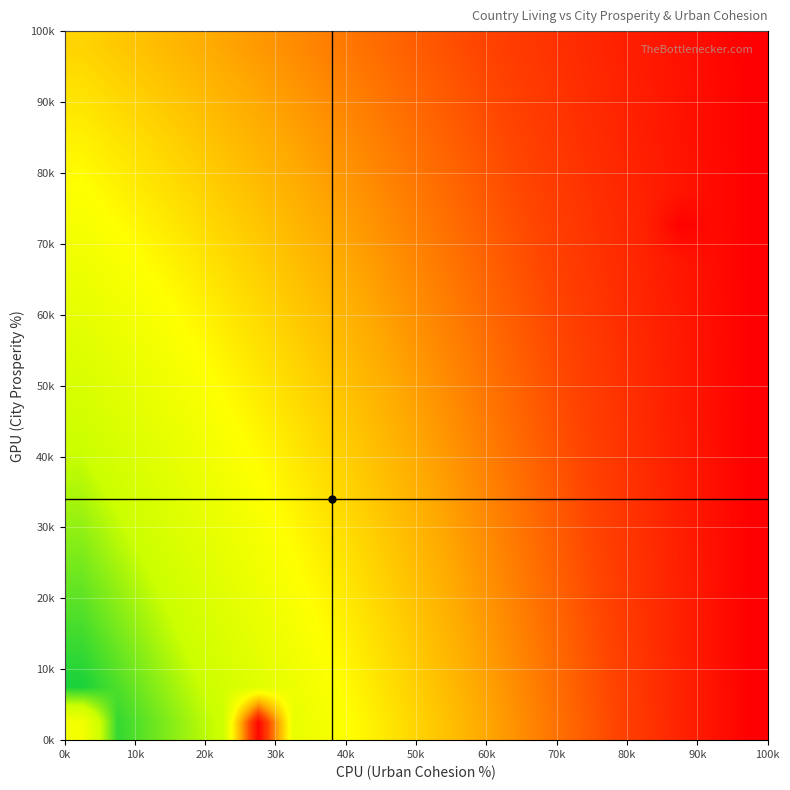

How many categories are shown in the chart?

20